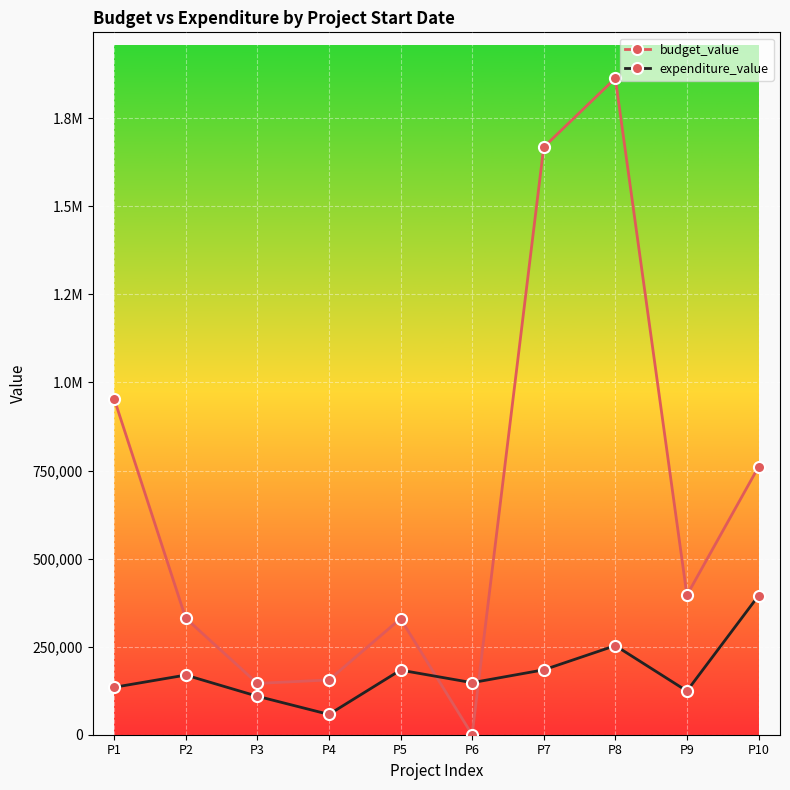

Where is expenditure_value nearest to the value 226165?

P8